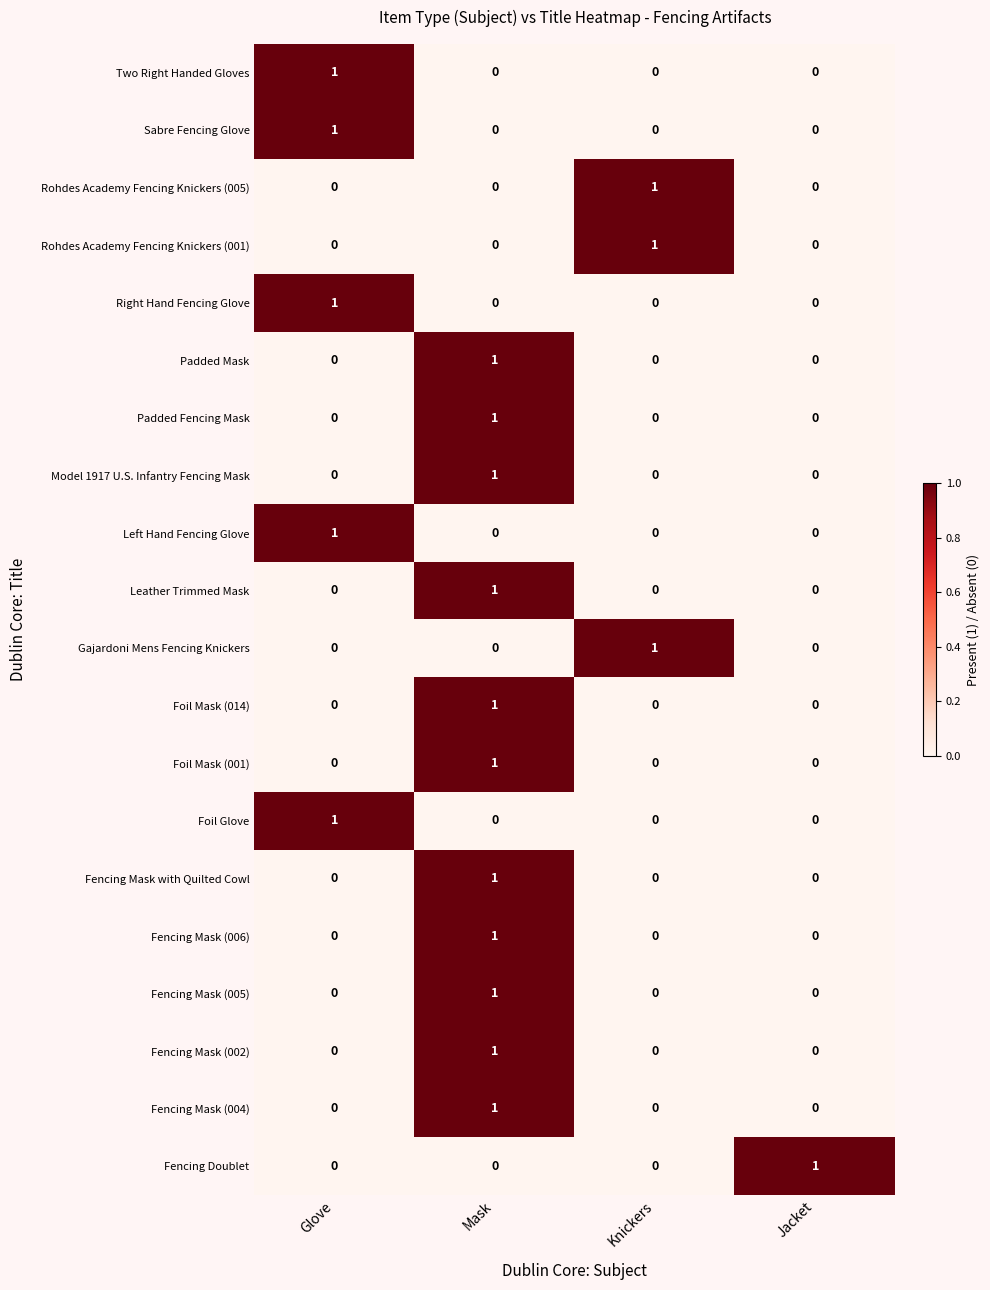

What is the total value across all series at Mask?

11